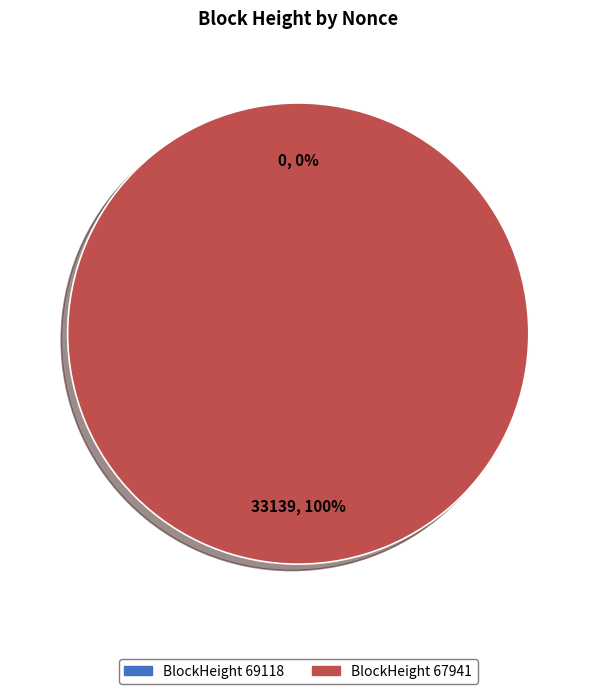

Is the sum of 69118 and 67941 greater than half?

Yes